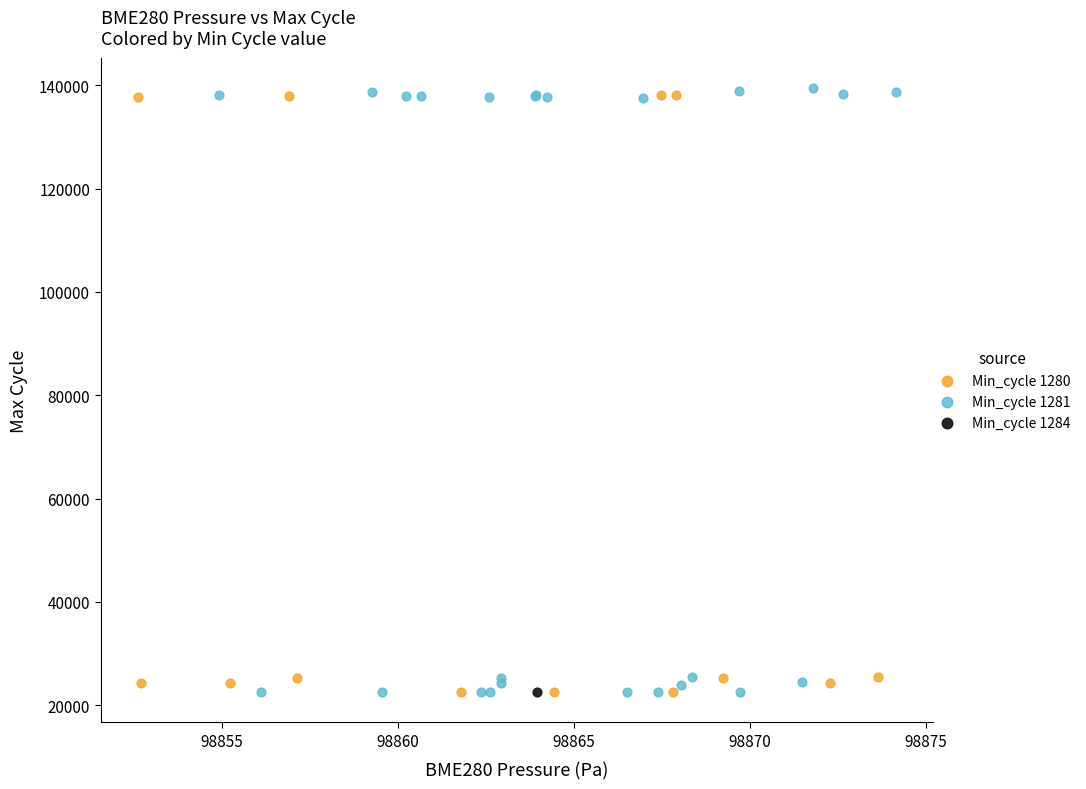

What are all the series names shown in the legend?

Min_cycle 1280, Min_cycle 1281, Min_cycle 1284